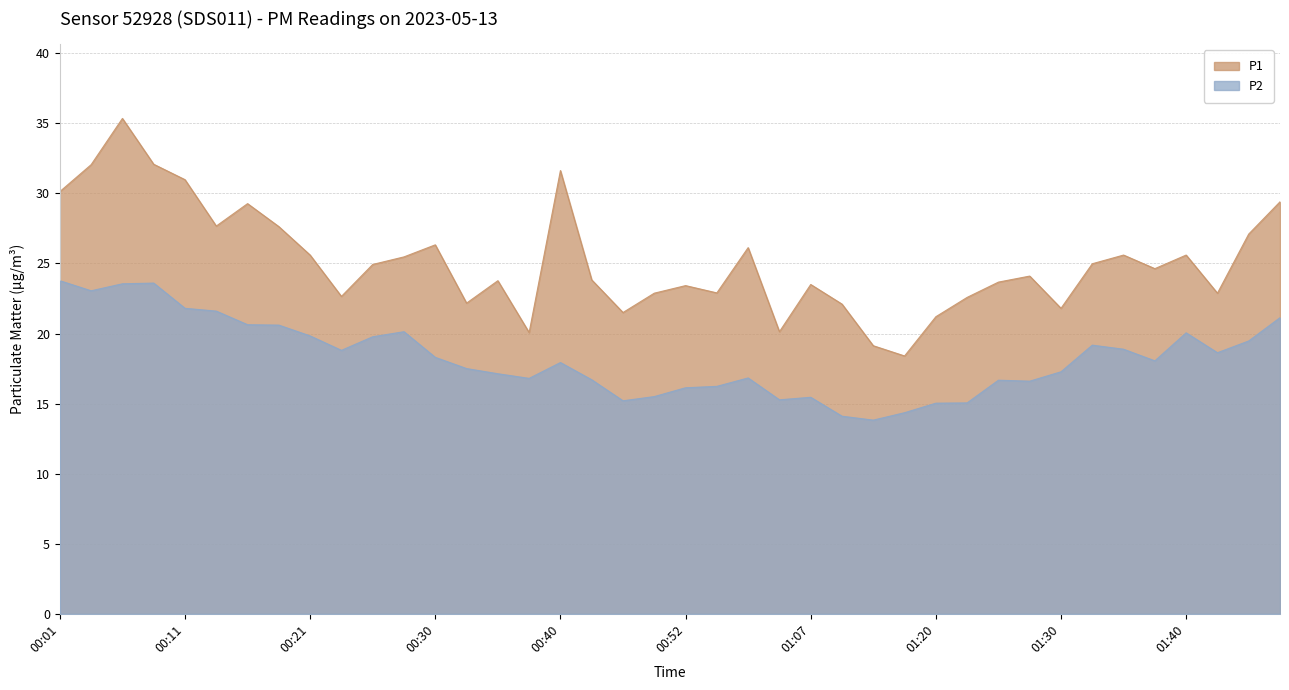

At which category does P1 reach its first local peak?

00:06